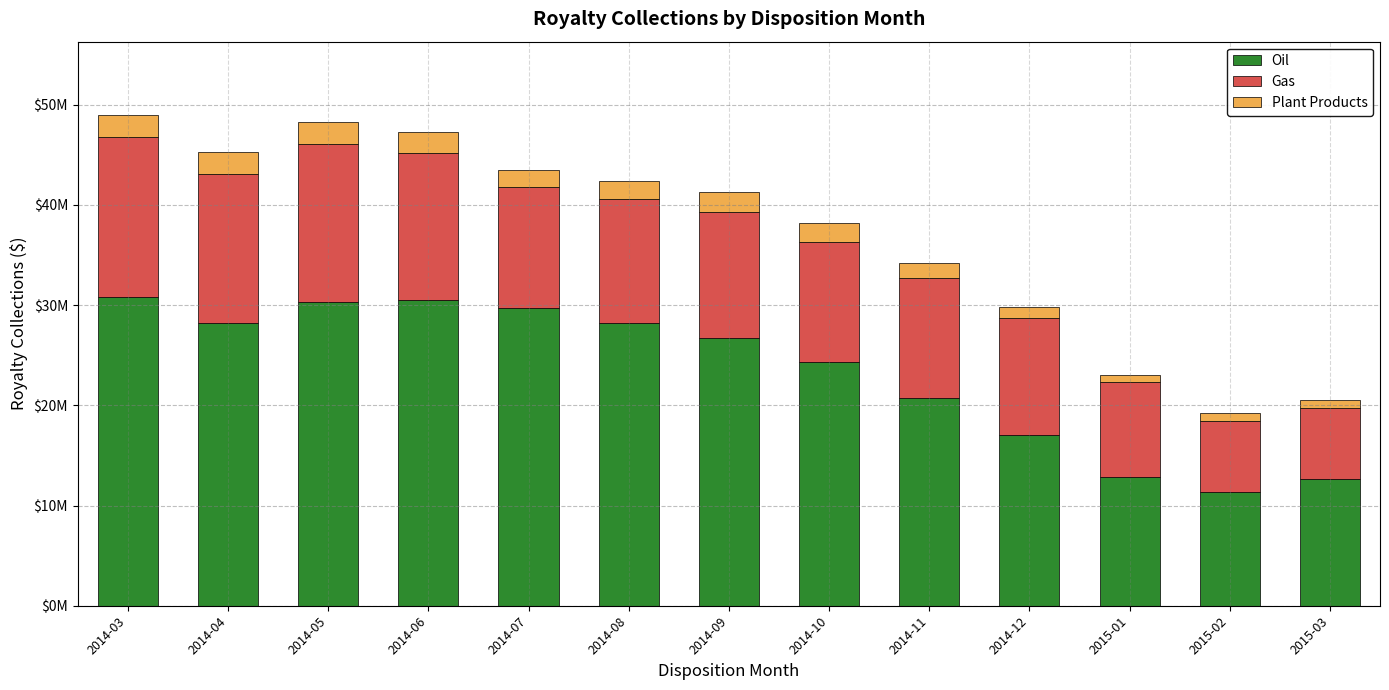

Which has a higher value, 2014-04 or 2014-05?

2014-05